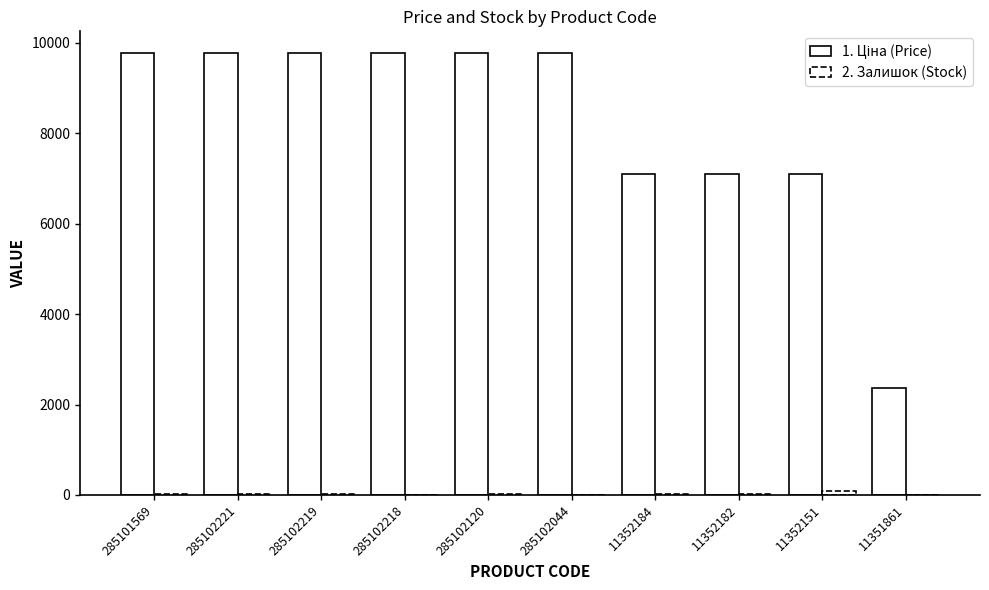

True or false: Ціна has a value of 9764.4 at 285102219.

True